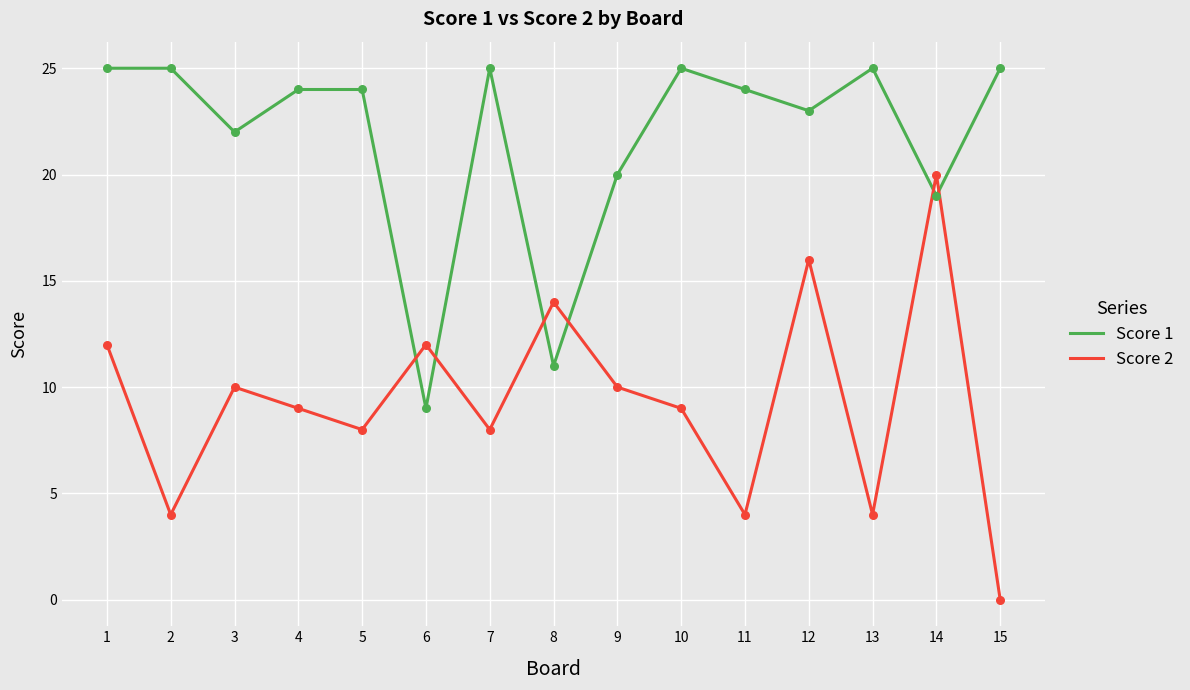

Which series has the widest spread of values?

Score 2